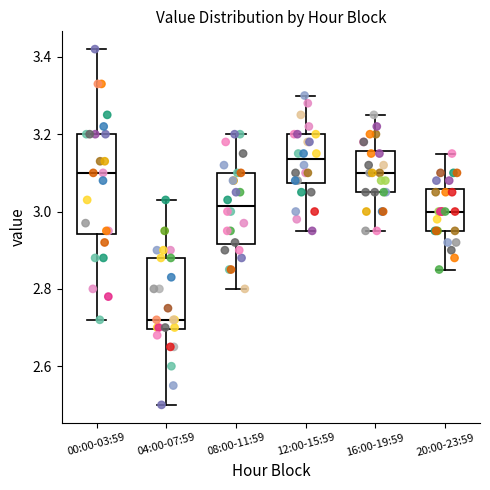

Comparing the boxes themselves (not the whiskers), which one is the tallest?

00:00-03:59